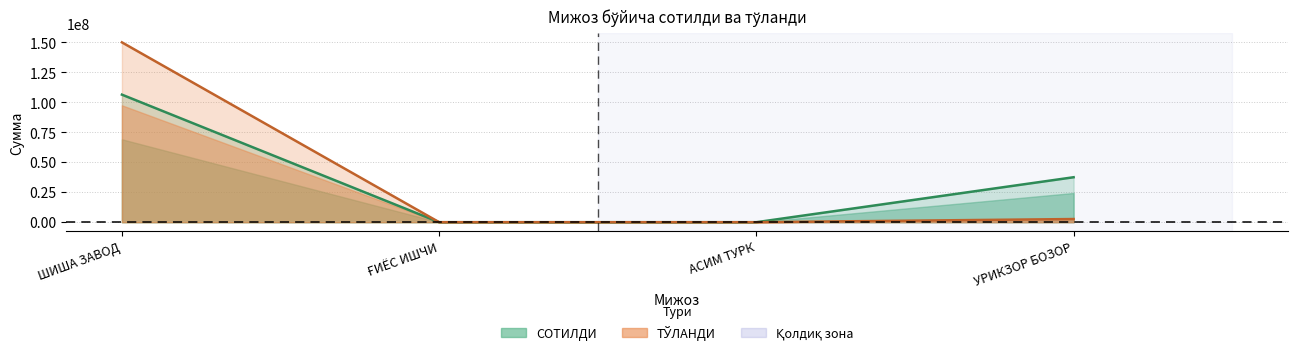

Read the ТЎЛАНДИ value at ШИША ЗАВОД, to the nearest 100.

150000000